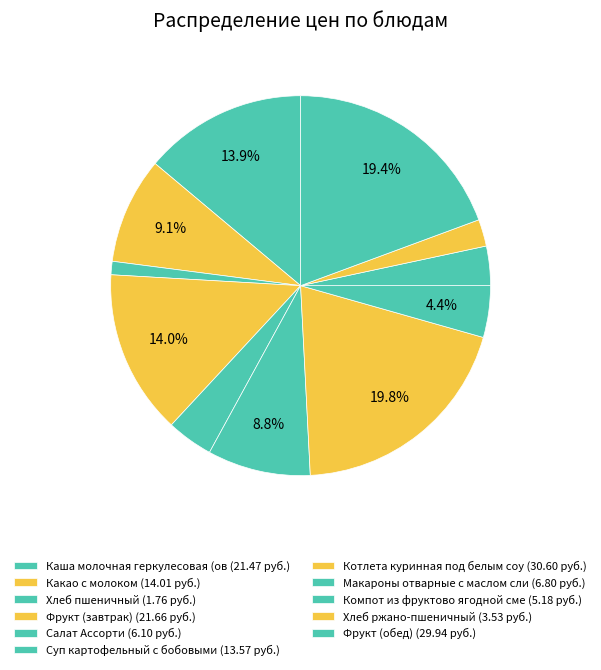

Rank the categories by value from lowest to highest.

Хлеб пшеничный, Хлеб ржано-пшеничный, Компот из фруктово ягодной смеси, Салат Ассорти, Макароны отварные с маслом сливочным, Суп картофельный с бобовыми, Какао с молоком, Каша молочная геркулесовая (овсянная), Фрукт (завтрак), Фрукт (обед), Котлета куринная под белым соусом